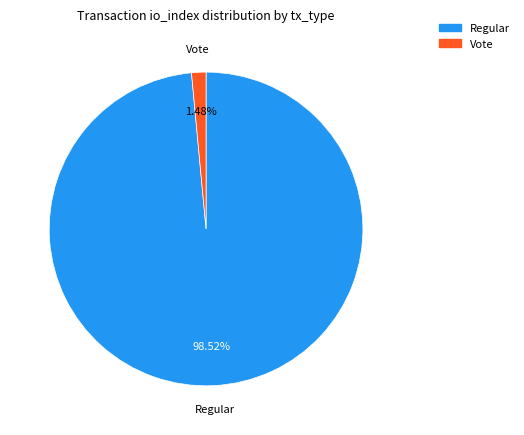

What portion of the pie excludes Vote?

98.5%